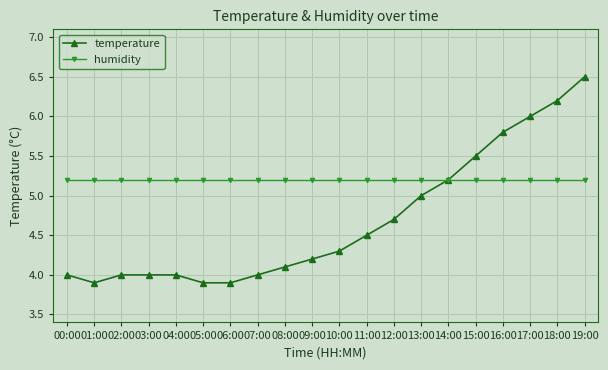

What is the value of the temperature point at the 9th from the left?

4.1